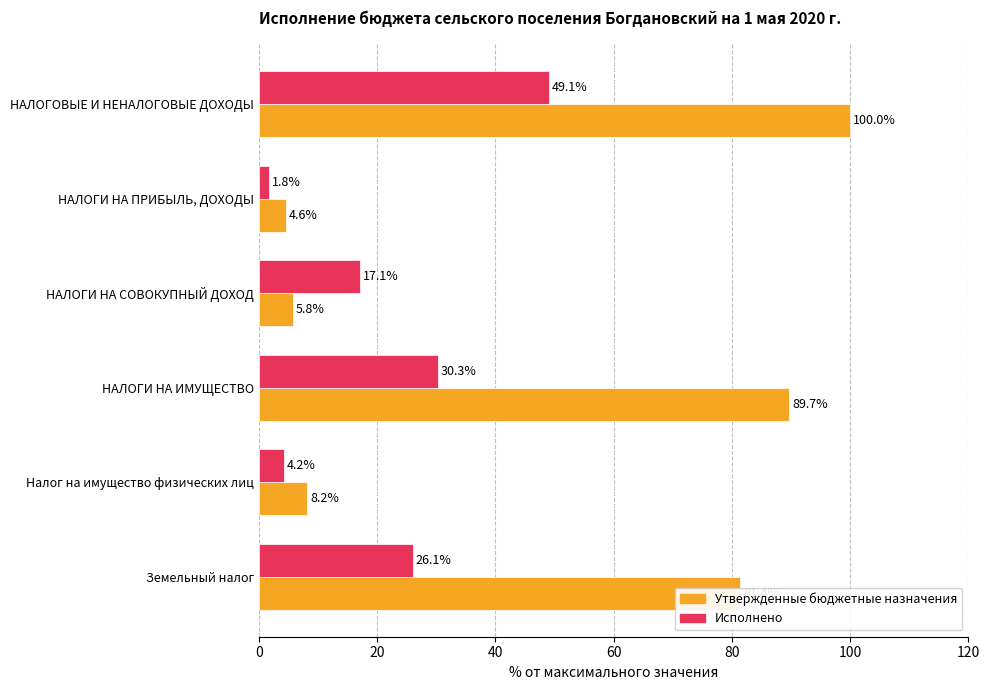

At how many categories does at least one series exceed 78?

3